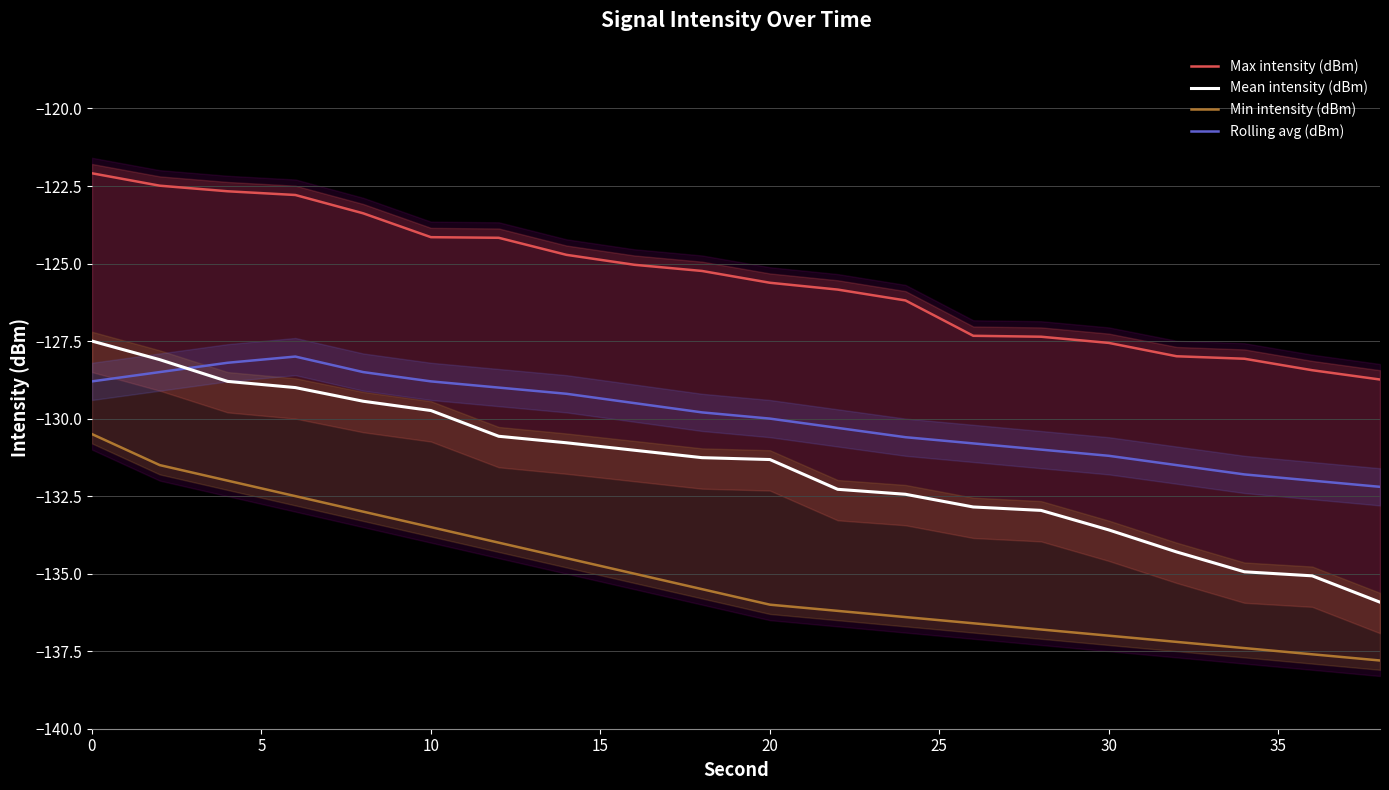

Which series has the largest total across all categories?

Max intensity (dBm)